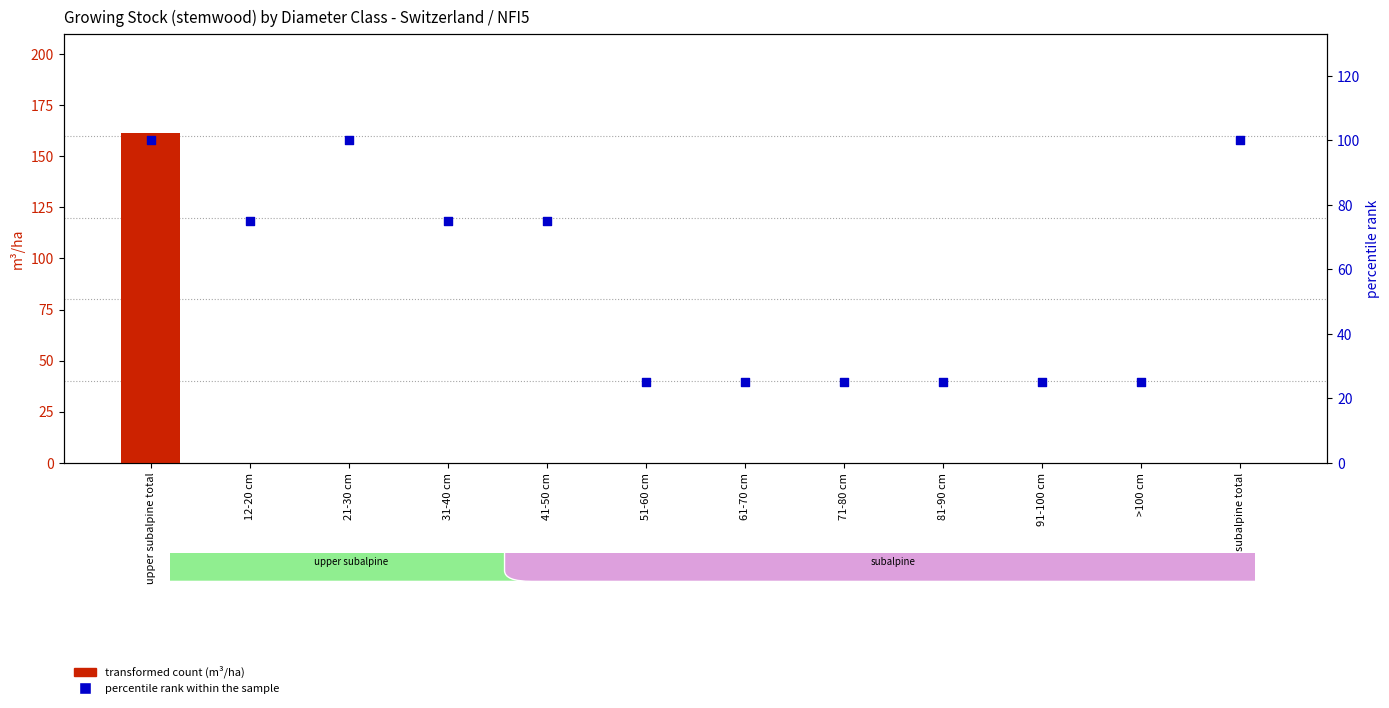

What are all the series names shown in the legend?

transformed count, percentile rank within the sample